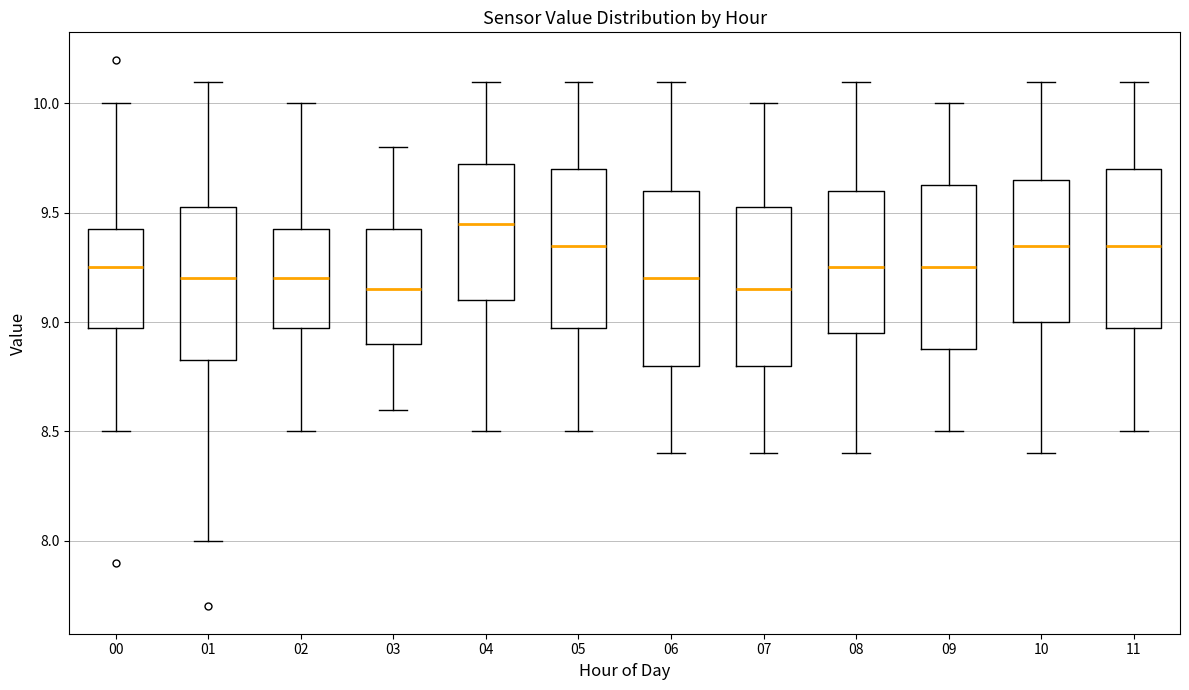

Where is the upper edge of the box at x = 04 on the y-axis? The values are not printed on the chart, so give them approximately, as read against the axis.

9.75